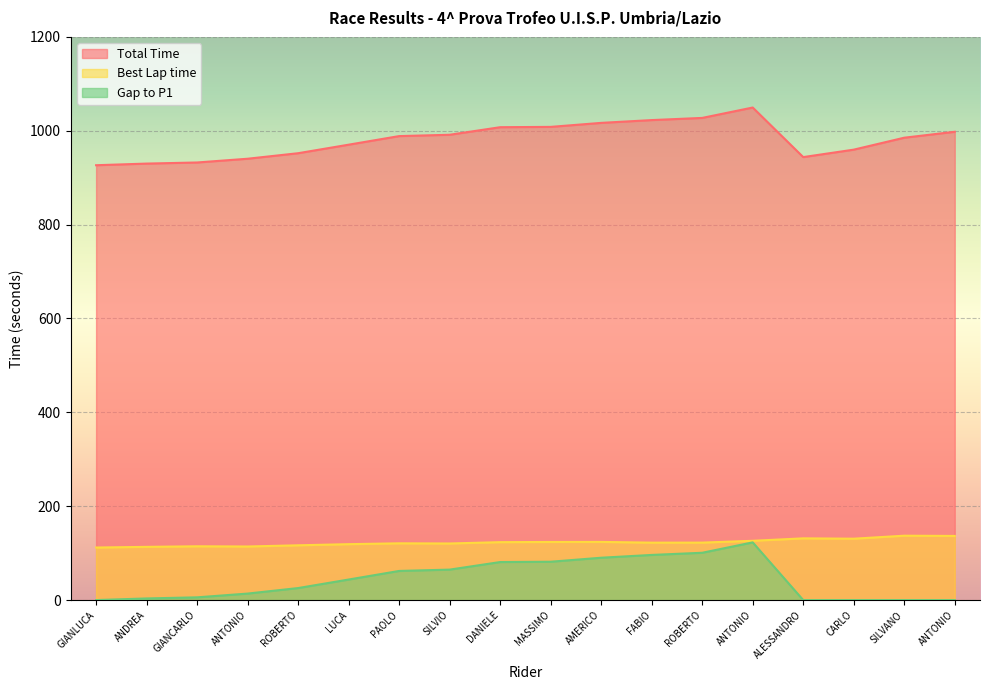

Which has a higher value, SILVANO or GIANLUCA?

SILVANO